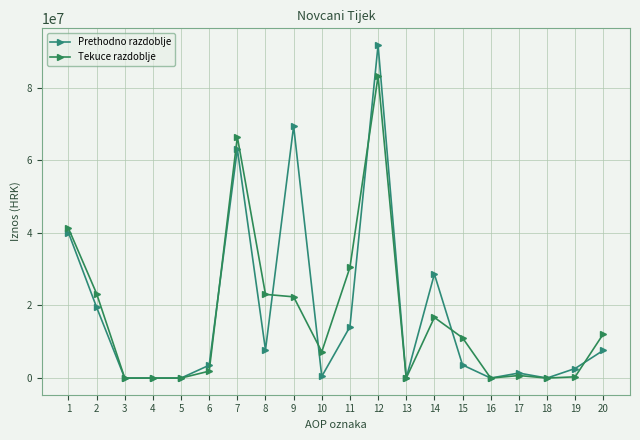

What is the approximate value of Prethodno razdoblje at 19?

2631323.0